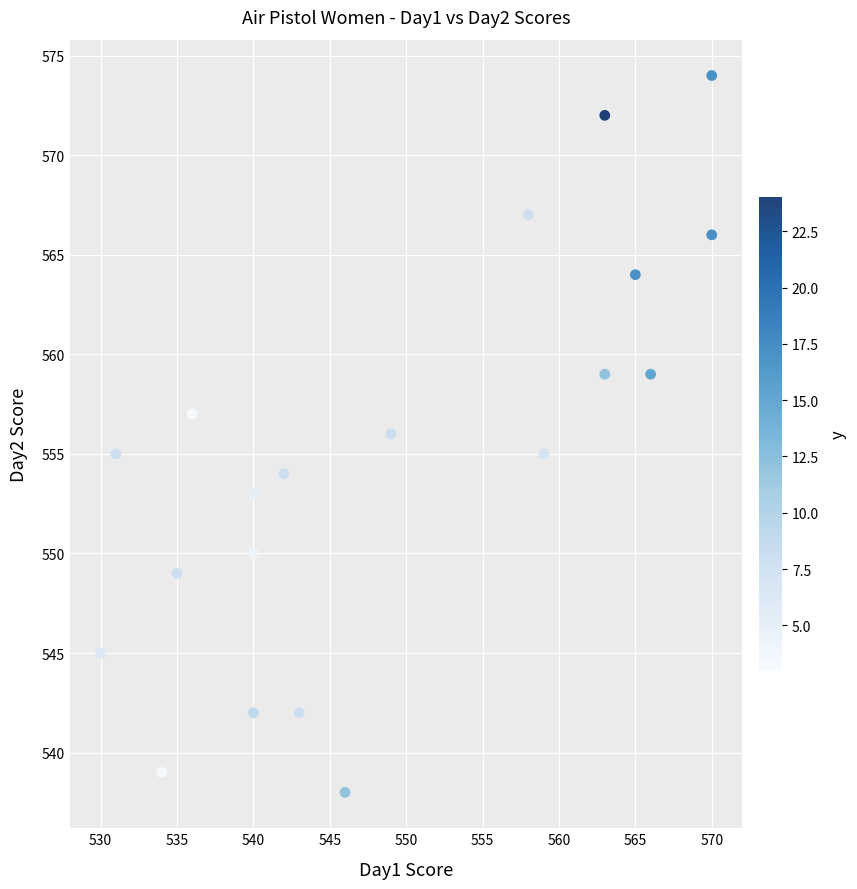

What is the range of Y values (max minus min)?

36